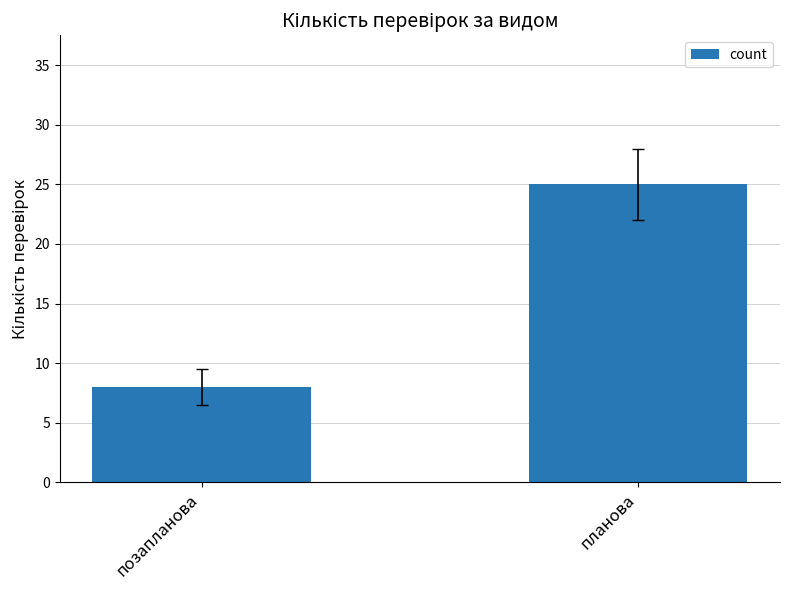

What is the change in value from позапланова to планова?

+17